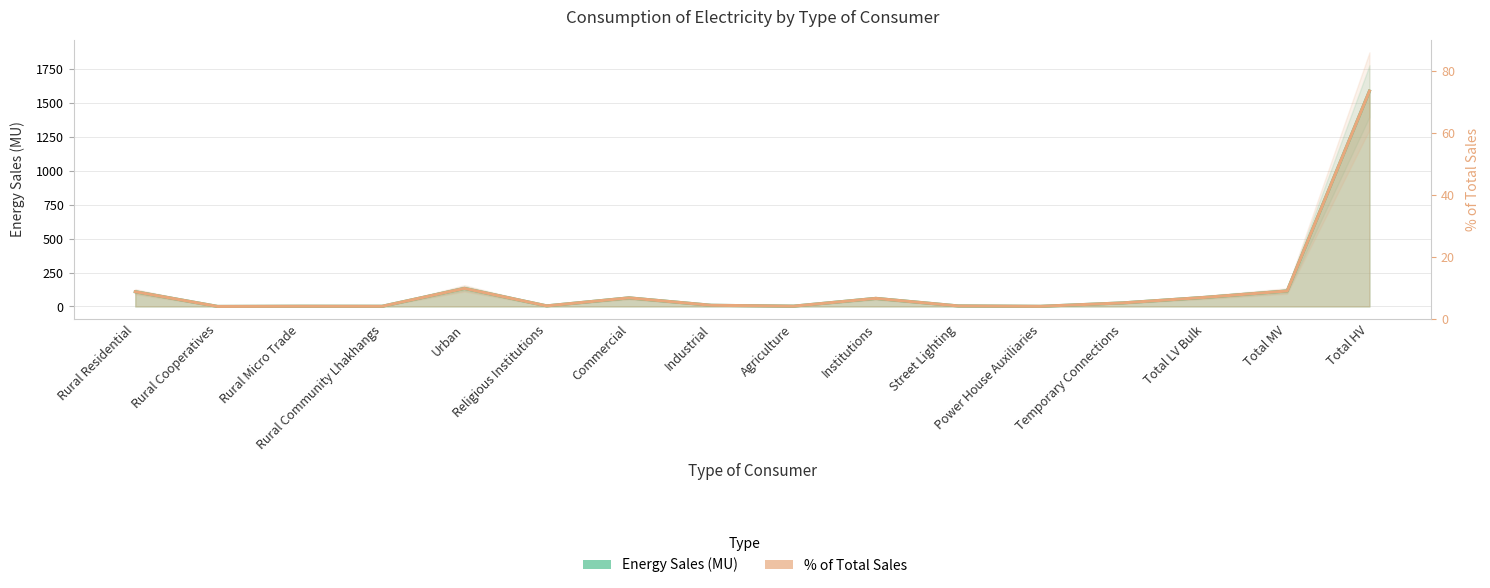

Where do % of Total Sales and Energy Sales (MU) first cross each other?

Rural Residential and Rural Cooperatives